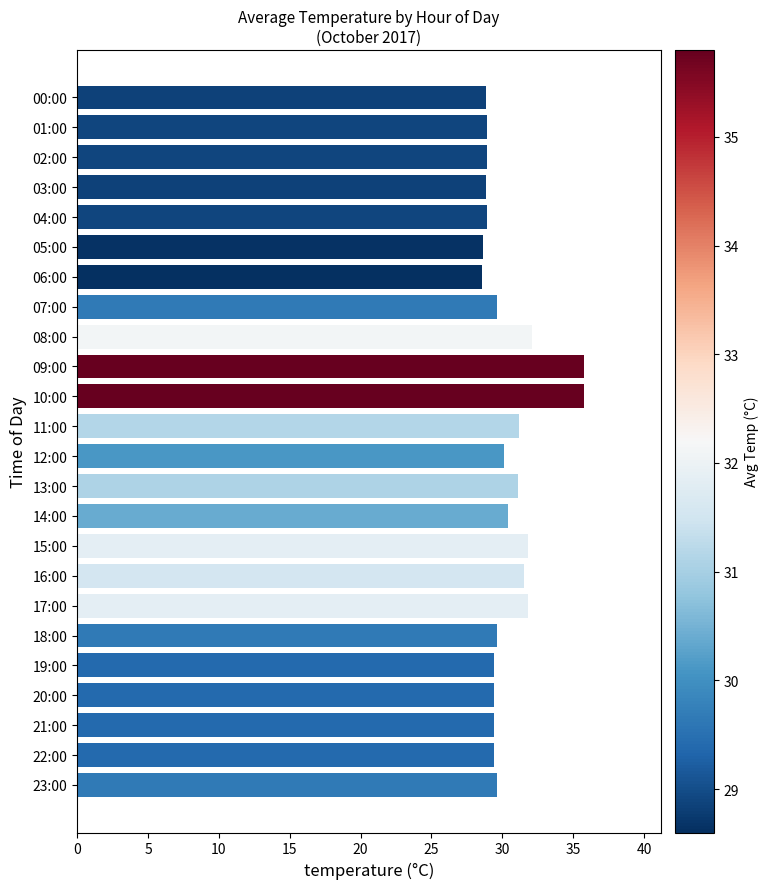

What is the ratio of the value at 15:00 to the value at 22:00?

1.1